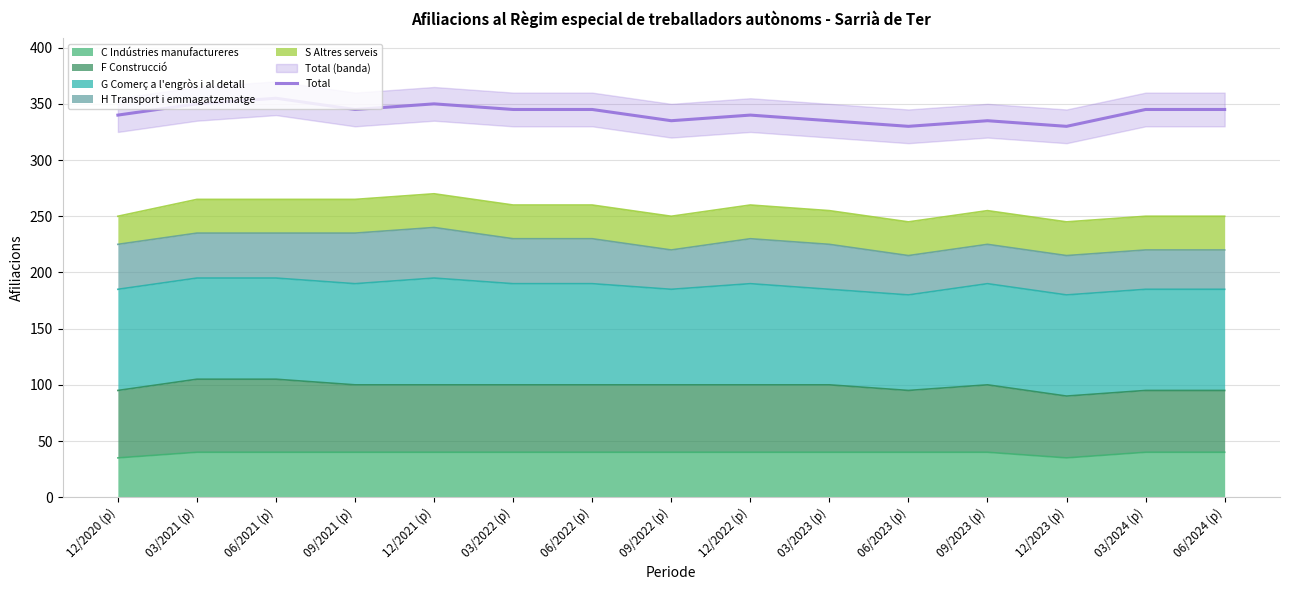

Where is the first local minimum?

09/2021 (p)